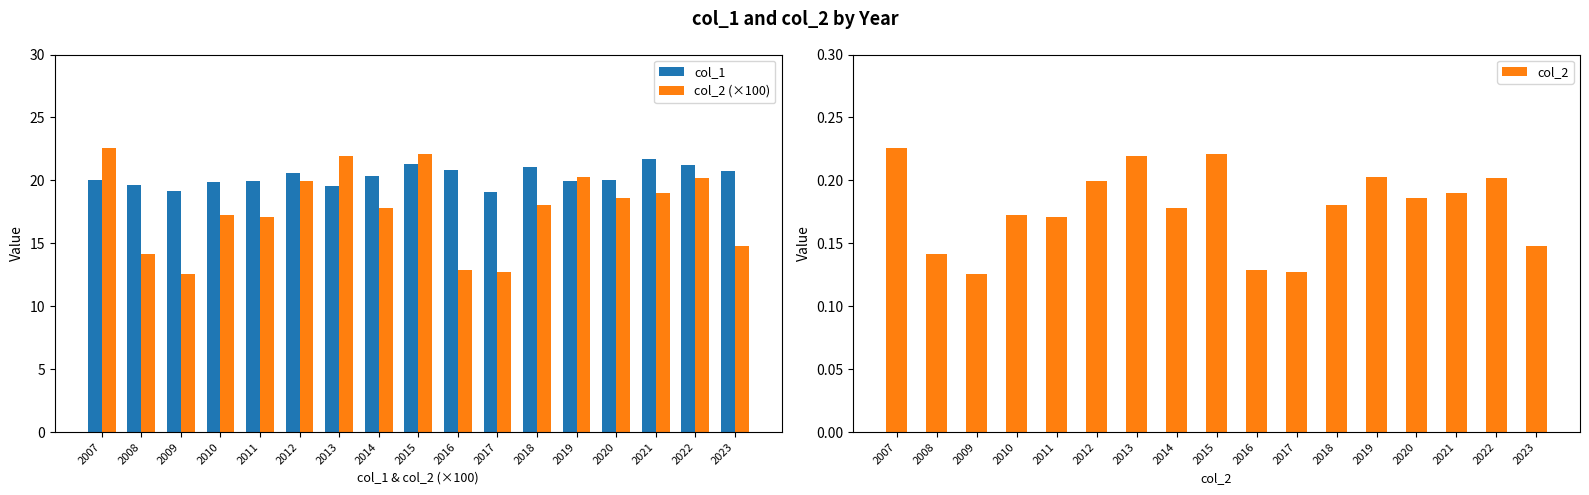

How many groups of bars are there?

17